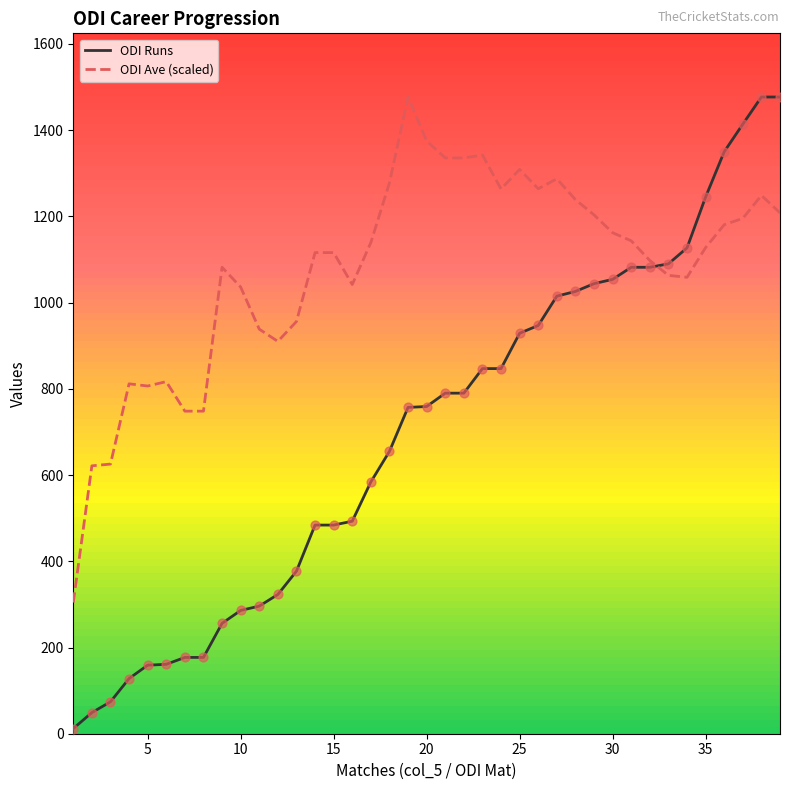

Which series has the largest range (max minus min)?

ODI Runs